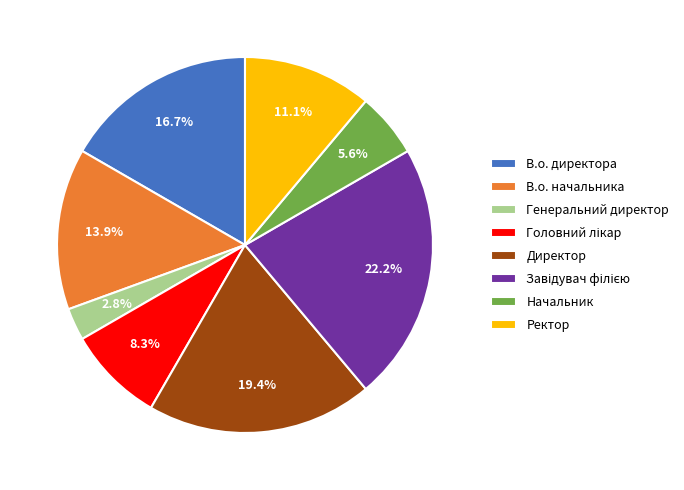

How much of the chart is everything except Директор?

80.6%